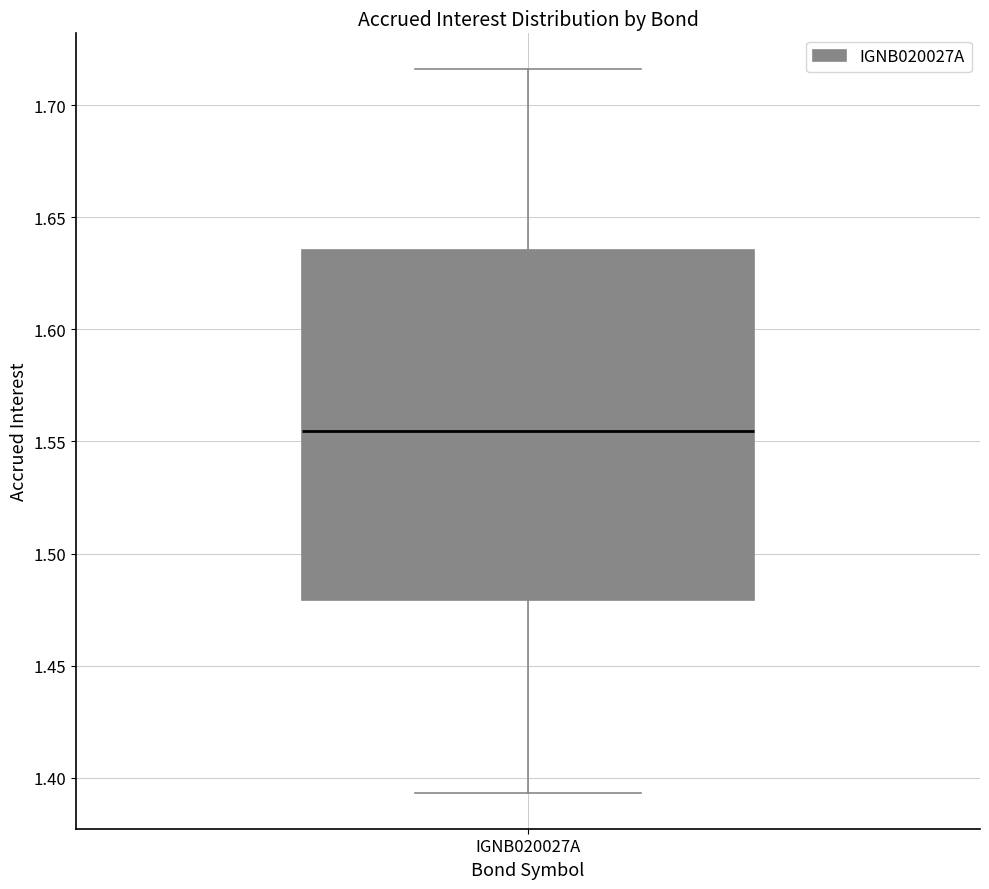

Where does the median line of the box for IGNB020027A sit on the y-axis? The values are not printed on the chart, so give them approximately, as read against the axis.

1.555